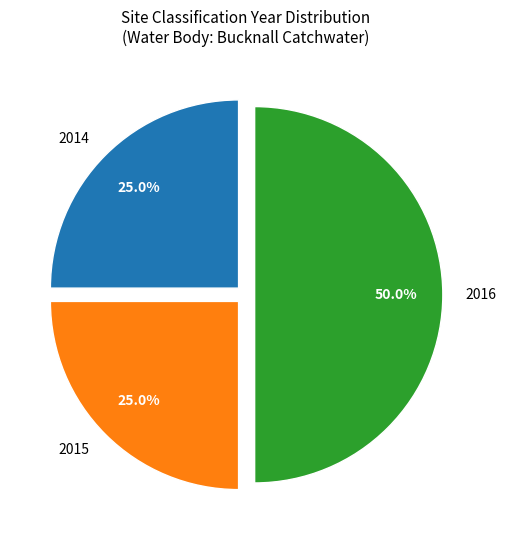

Count the number of slices in the pie.

3